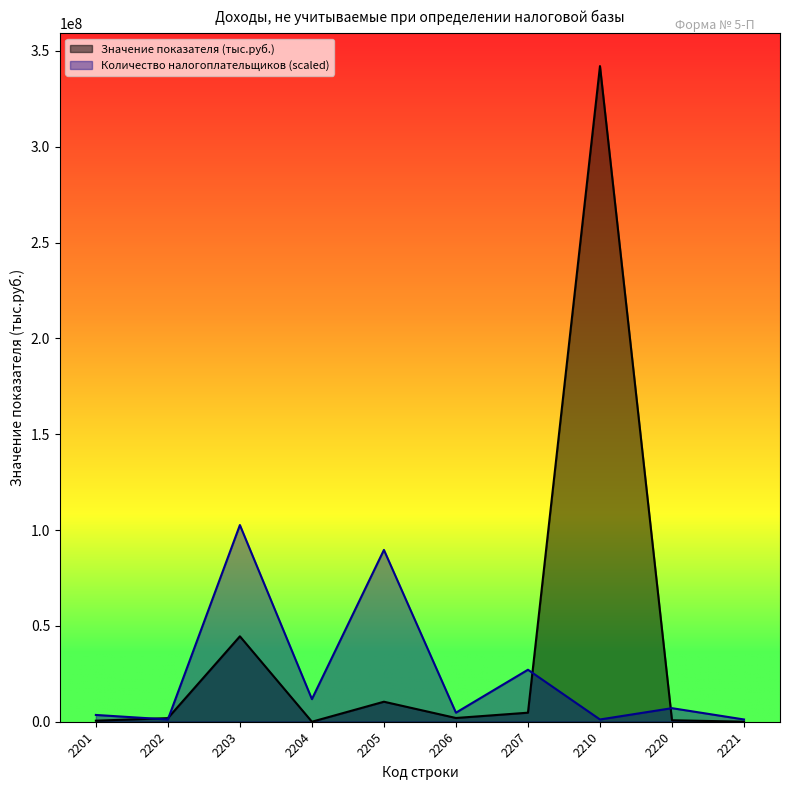

Reading left to right, list all the values displayed in this chart.

Количество налогоплательщиков: 3538899.0	1179633.0	102628071.9	11796330.1	89652108.8	4718532.0	27131559.2	1179633.0	7077798.1	1179633.0
Значение показателя (тыс.руб.): 539848.0	1882563.0	44567854.0	2315.0	10440692.0	1952042.0	4717097.0	342093573.0	775274.0	15879.0